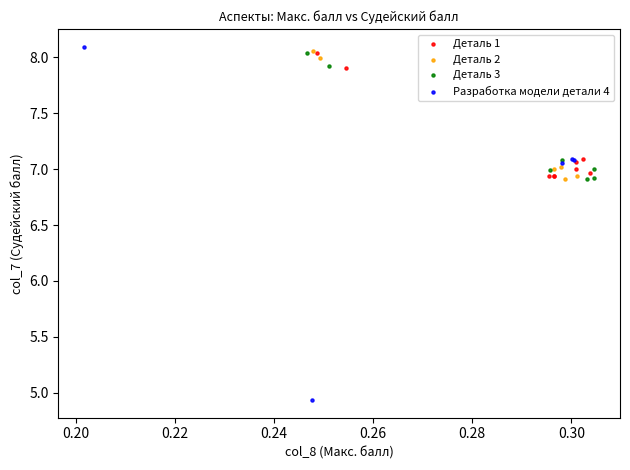

Which series contains the lowest Y value?

Разработка модели детали 4